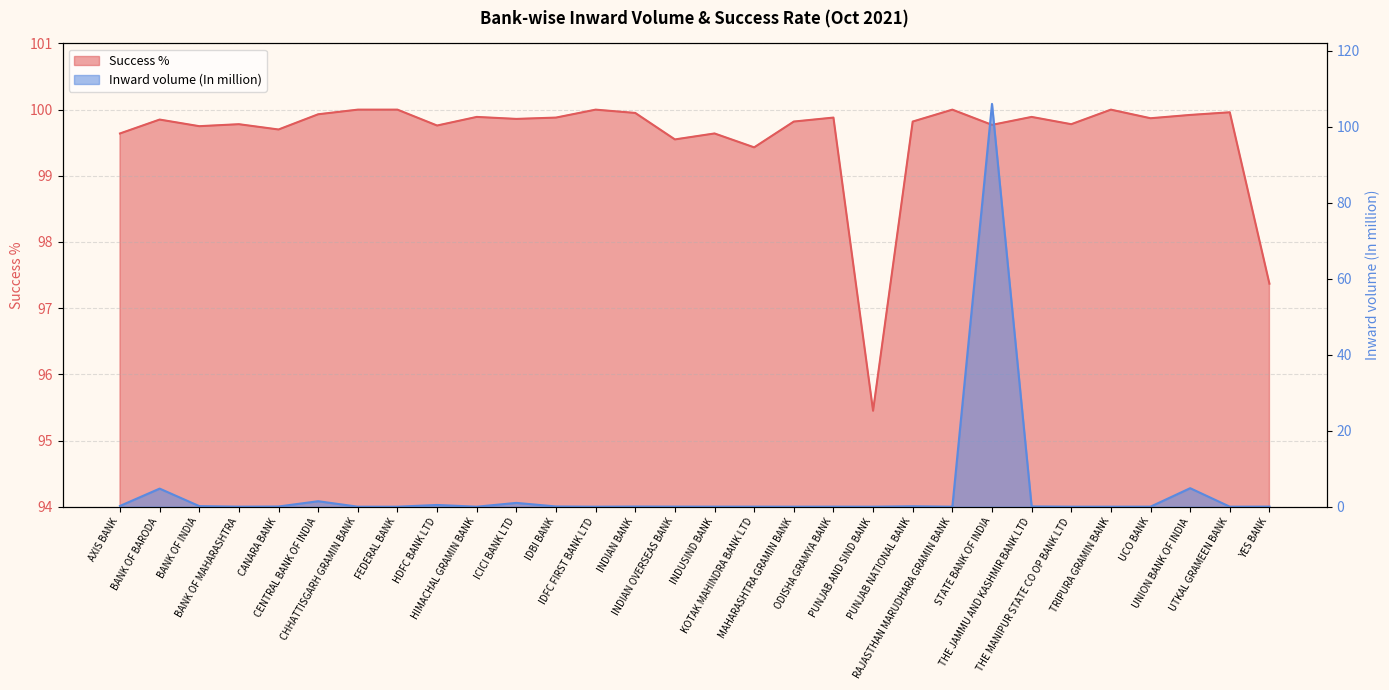

Reading left to right, what are all the values shown in this chart?

Success %: 99.6	99.8	99.8	99.8	99.7	99.9	100.0	100.0	99.8	99.9	99.9	99.9	100.0	100.0	99.5	99.6	99.4	99.8	99.9	95.5	99.8	100.0	99.8	99.9	99.8	100.0	99.9	99.9	100.0	97.4
Inward volume (In million): 0.2	4.8	0.1	0.0	0.1	1.4	0.0	0.0	0.5	0.0	1.0	0.1	0.0	0.0	0.0	0.0	0.0	0.0	0.0	0.0	0.1	0.0	106.0	0.1	0.0	0.0	0.0	4.9	0.0	0.0